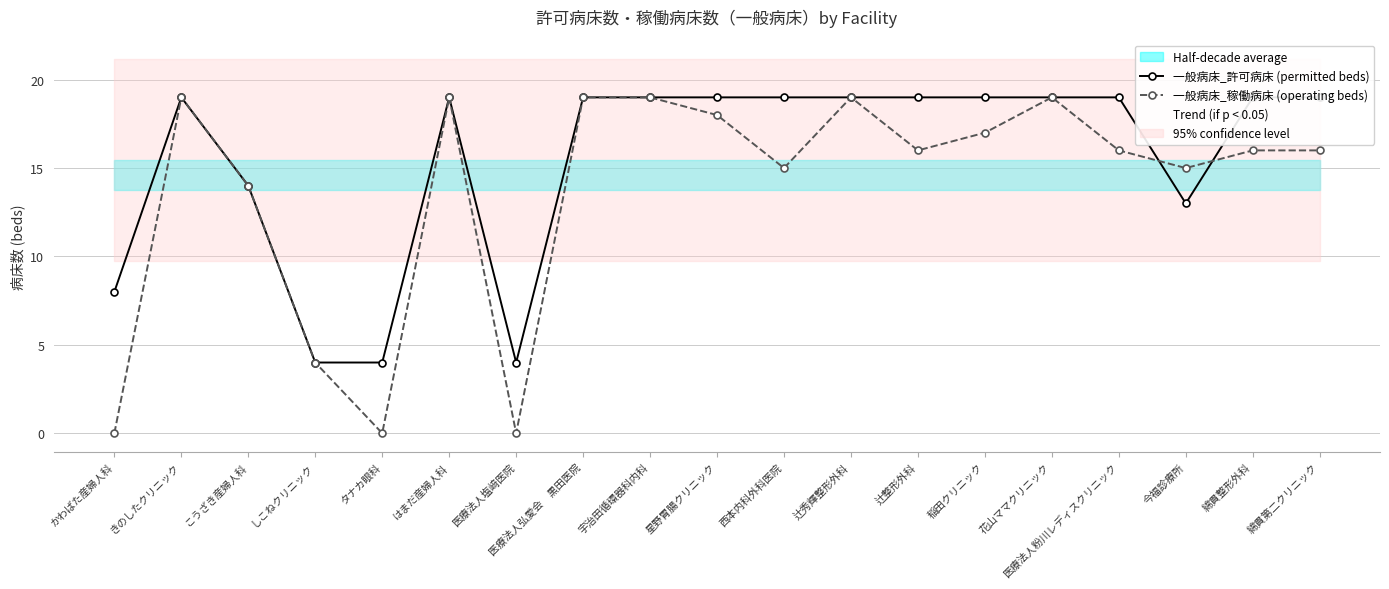

How many interior local valleys does the 一般病床_許可病床 (permitted beds) series have?

2